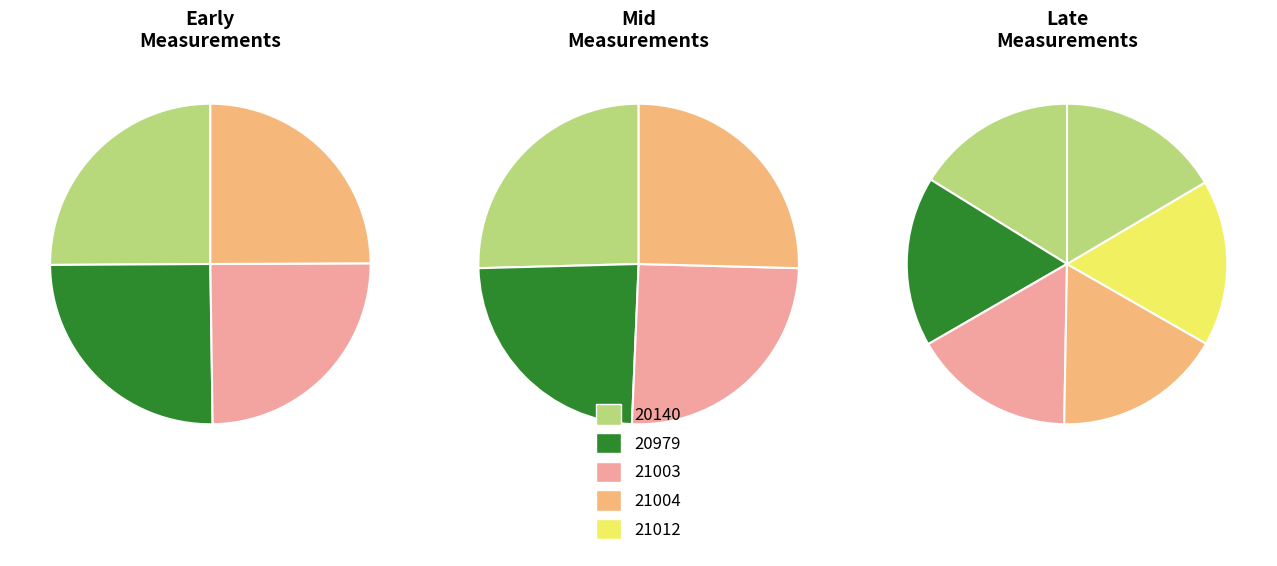

Is 21044 the majority of the pie?

No